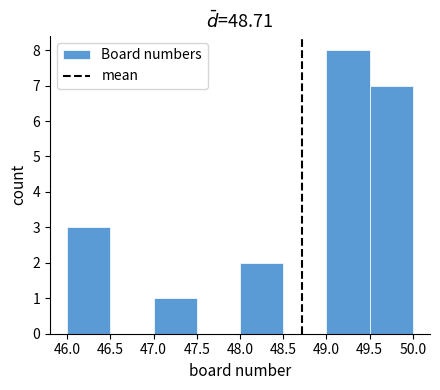

Which range on the x-axis has the tallest bar?

49.0 to 49.5